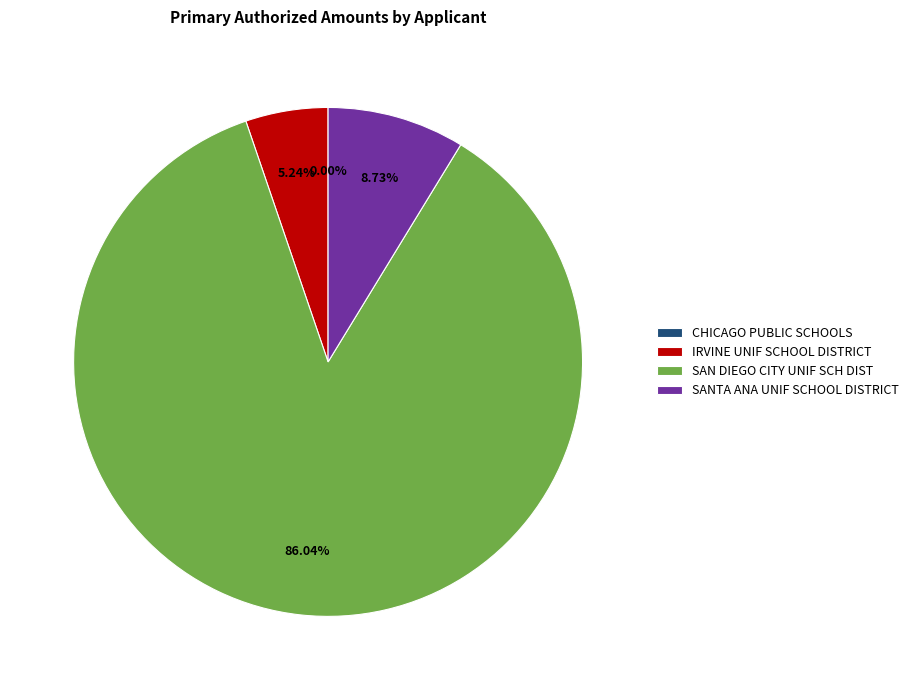

Which slice represents more than half of the pie?

SAN DIEGO CITY UNIF SCH DIST